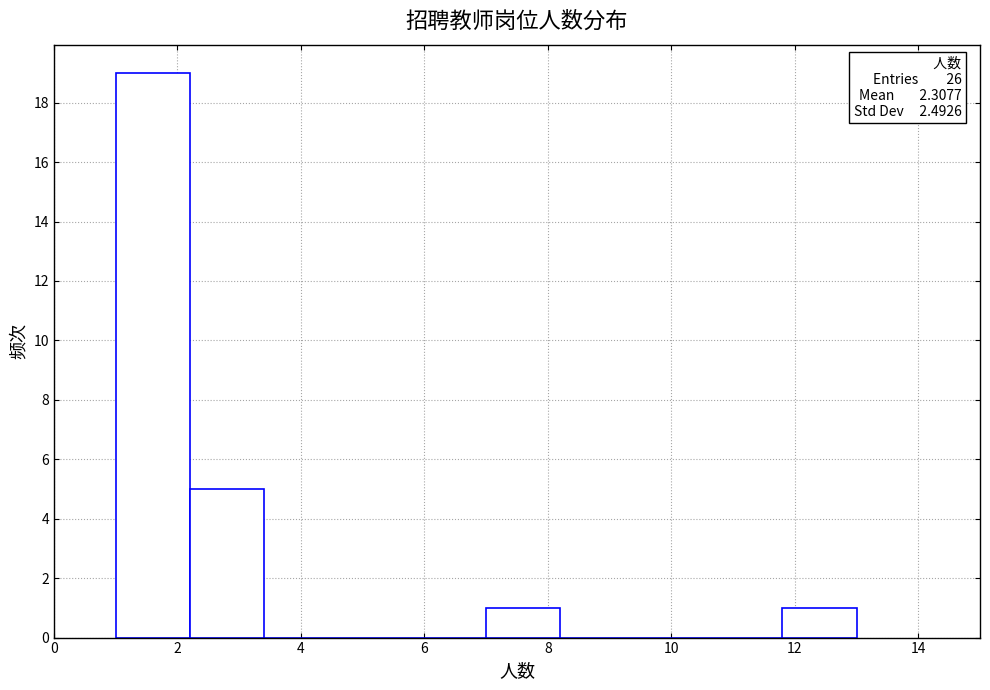

Which range on the x-axis has the tallest bar?

1.0 to 2.2